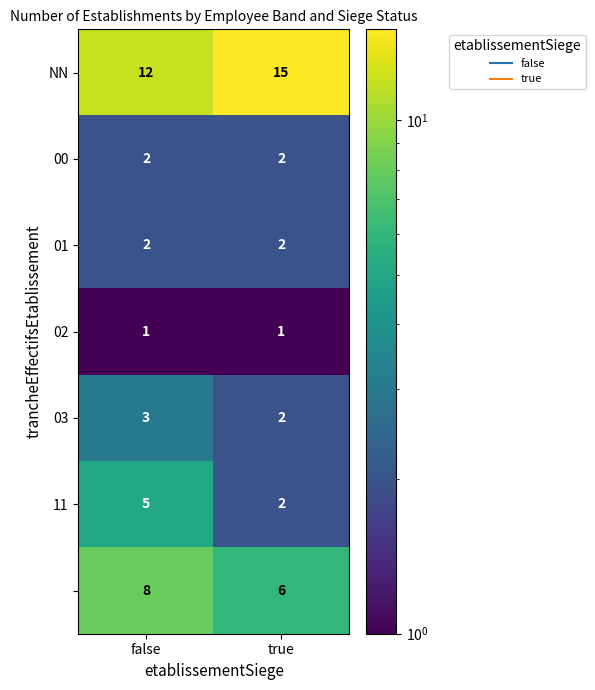

What is the total value across all series at true?

30